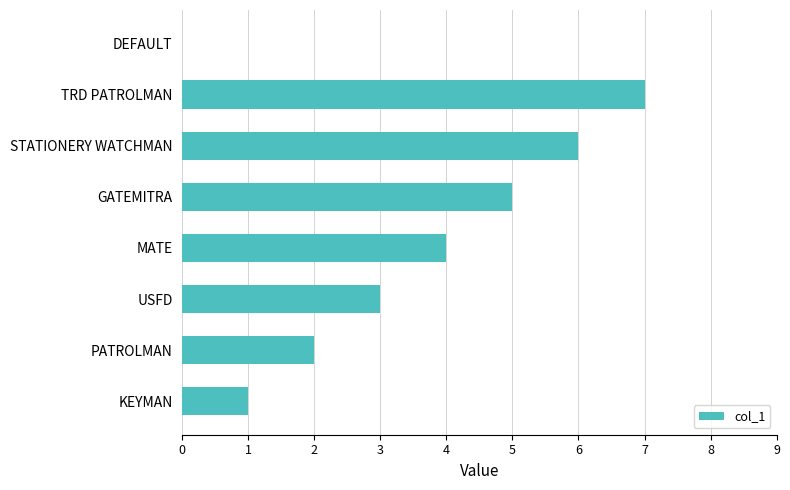

True or false: the data shows 0 at DEFAULT.

True